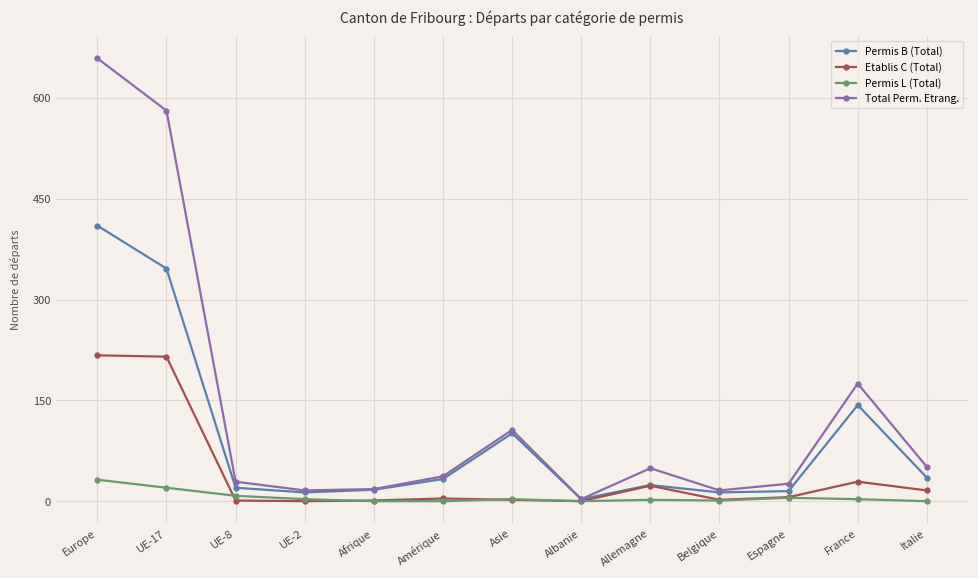

What is the maximum value shown in the chart?

659